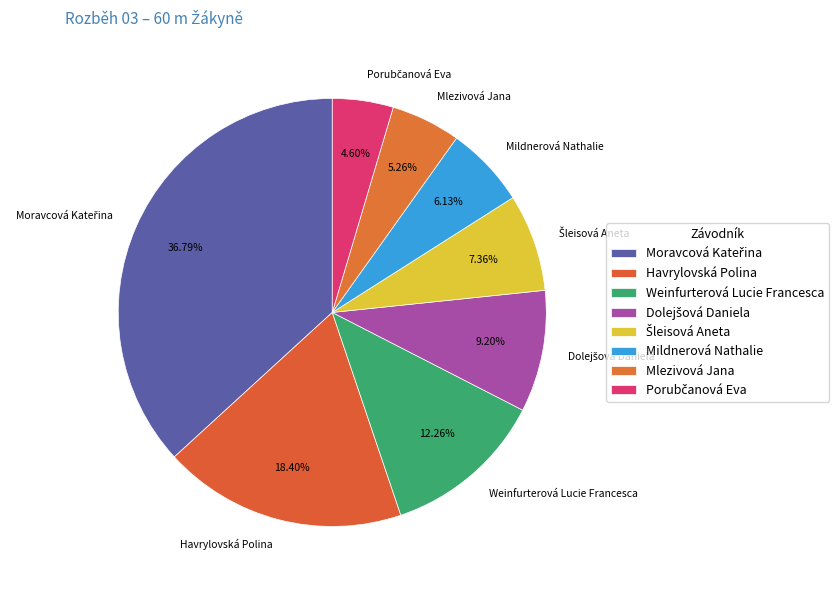

Do Mlezivová Jana and Mildnerová Nathalie together represent more than half of the pie?

No